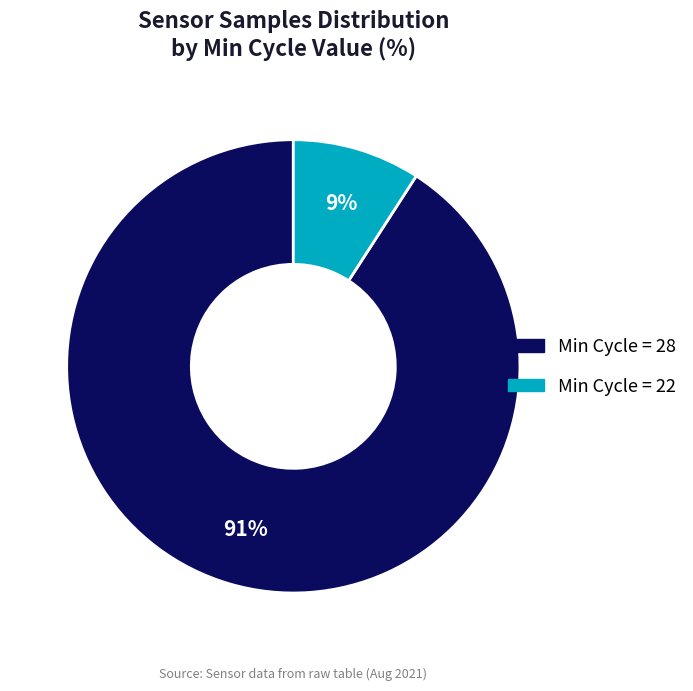

To the nearest percent, what is the average slice percentage?

50%